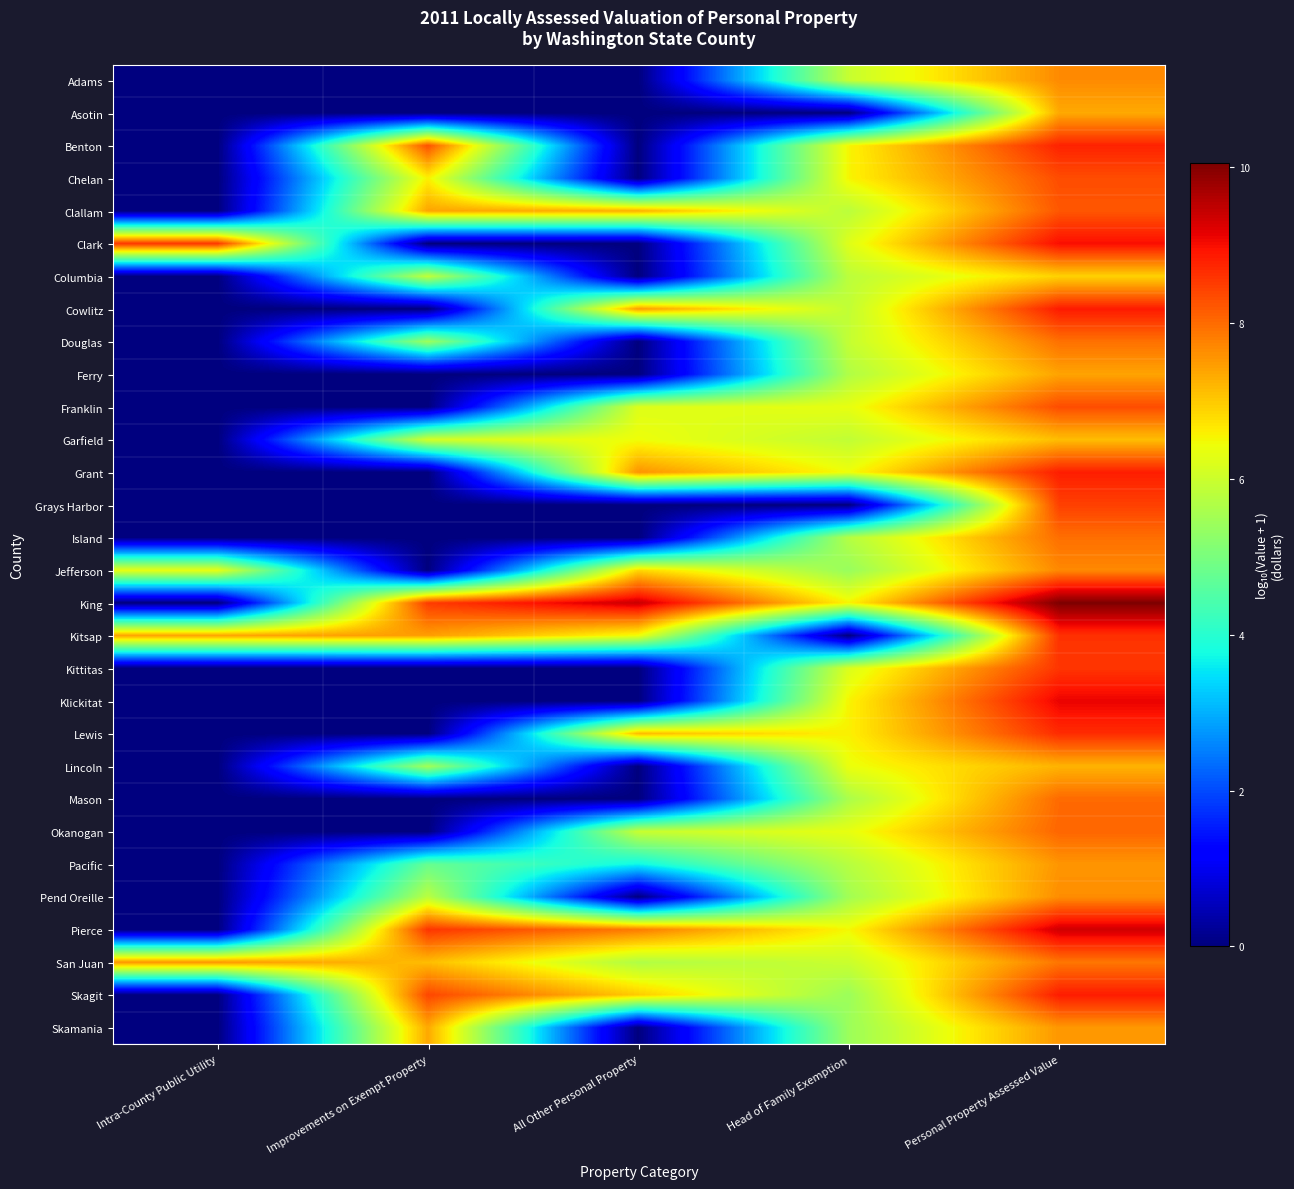

Which series changed the most between Intra-County Public Utility and All Other Personal Property?

King